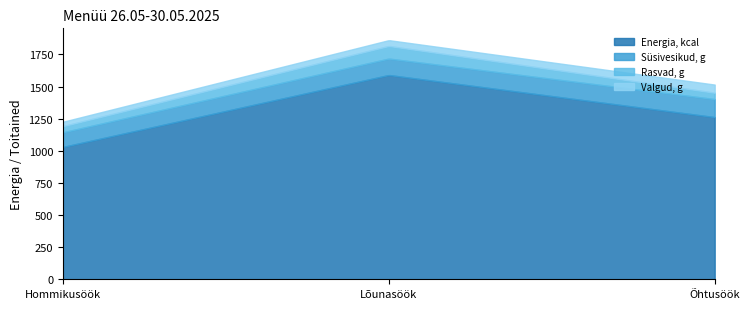

What is the maximum value for Energia, kcal?

1588.6